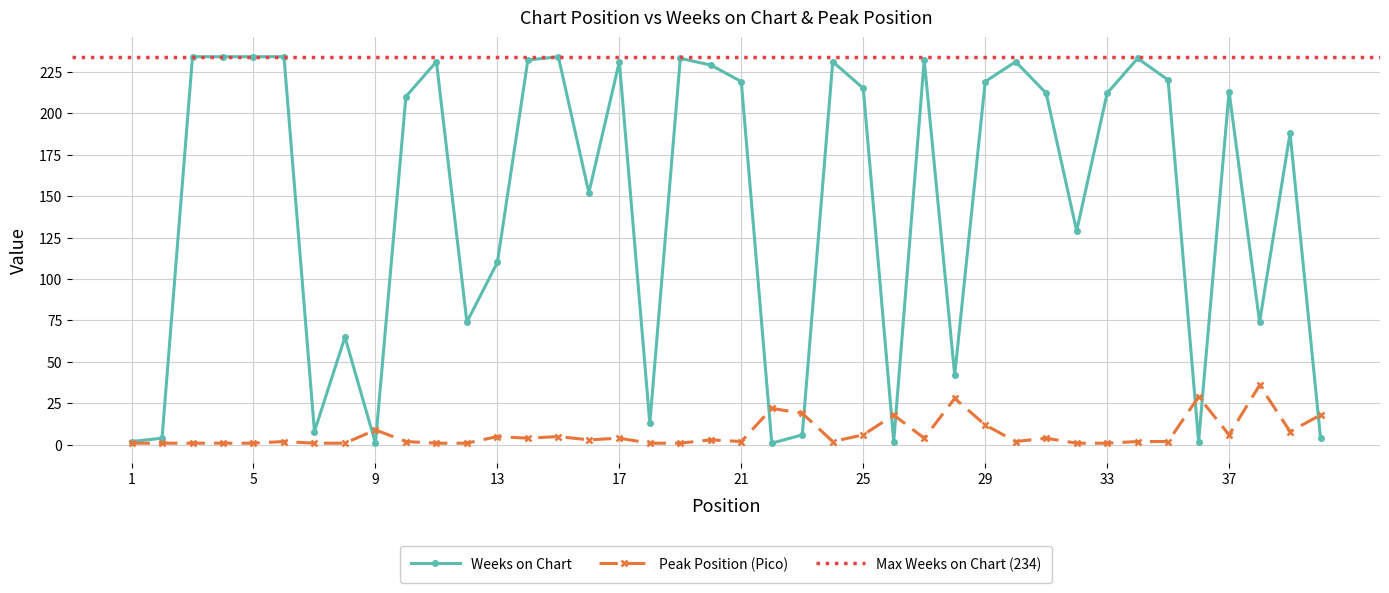

The value of Weeks on Chart at 40 is 4. True or false?

True